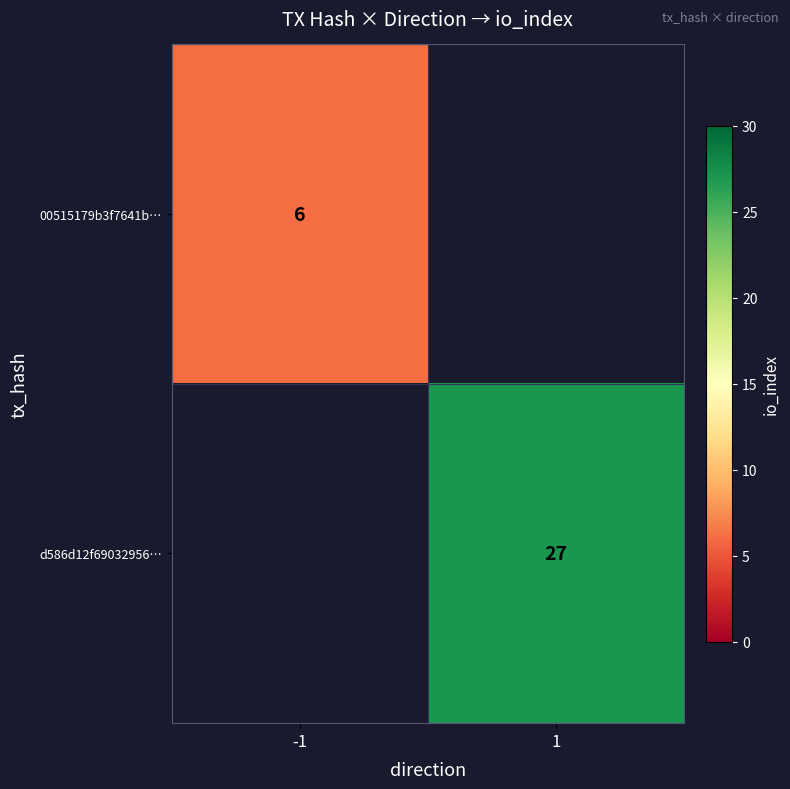

The d586d12f69032956… series shows 27 at 1. True or false?

True